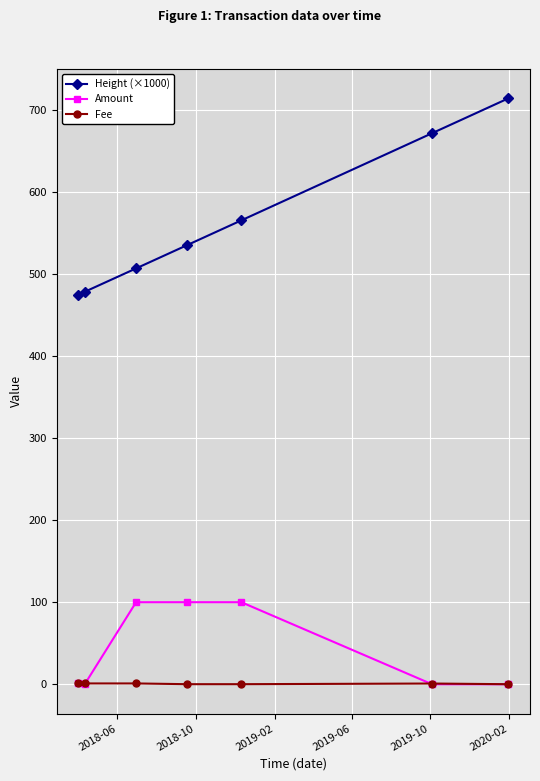

True or false: Height (×1000) and Amount cross at least once.

False